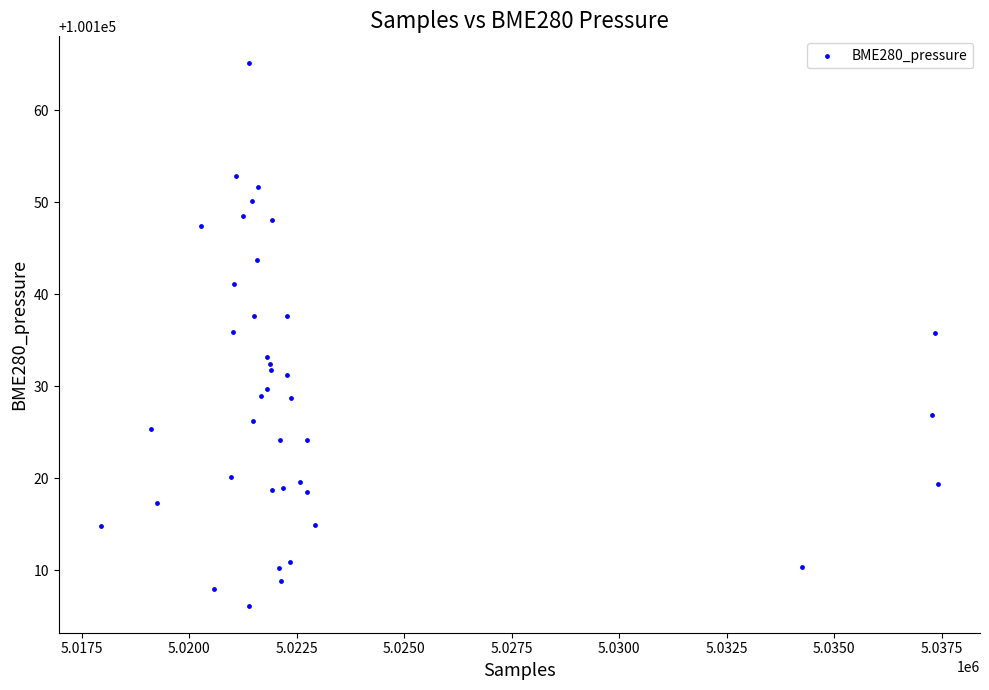

What is the range of Y values (max minus min)?

58.9